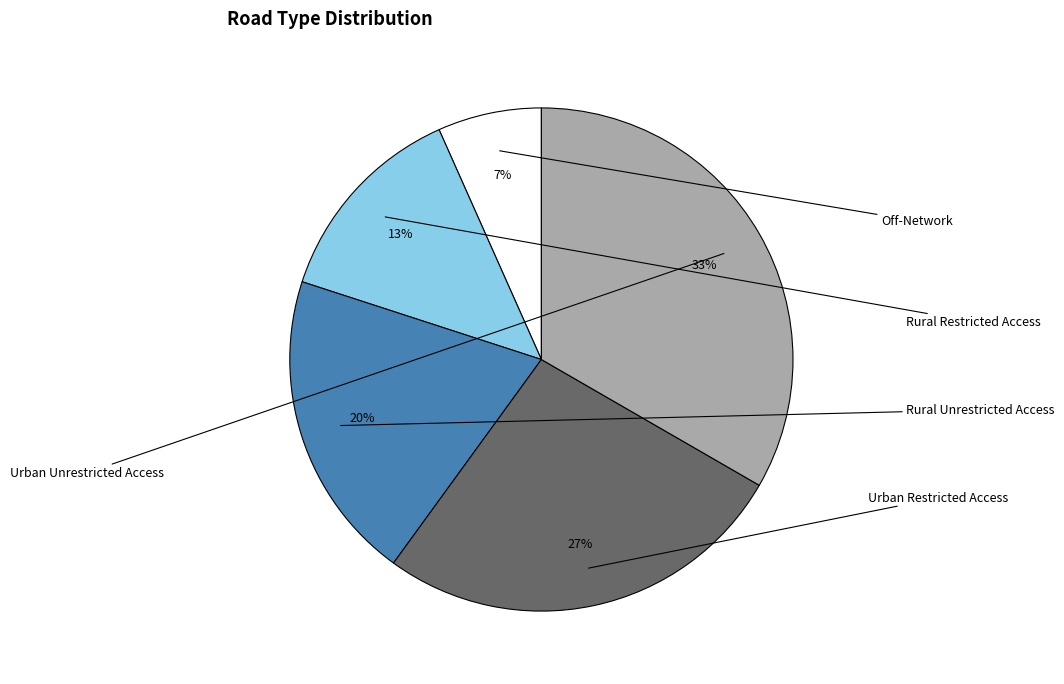

Is there any slice that represents more than half of the pie?

No